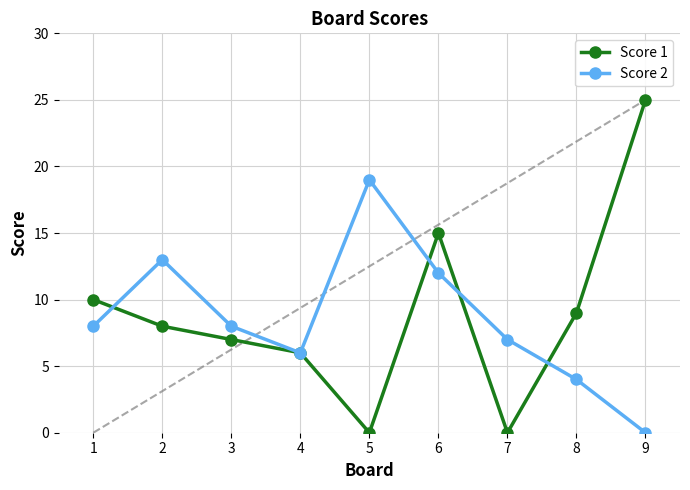

How many lines are shown in the chart?

2